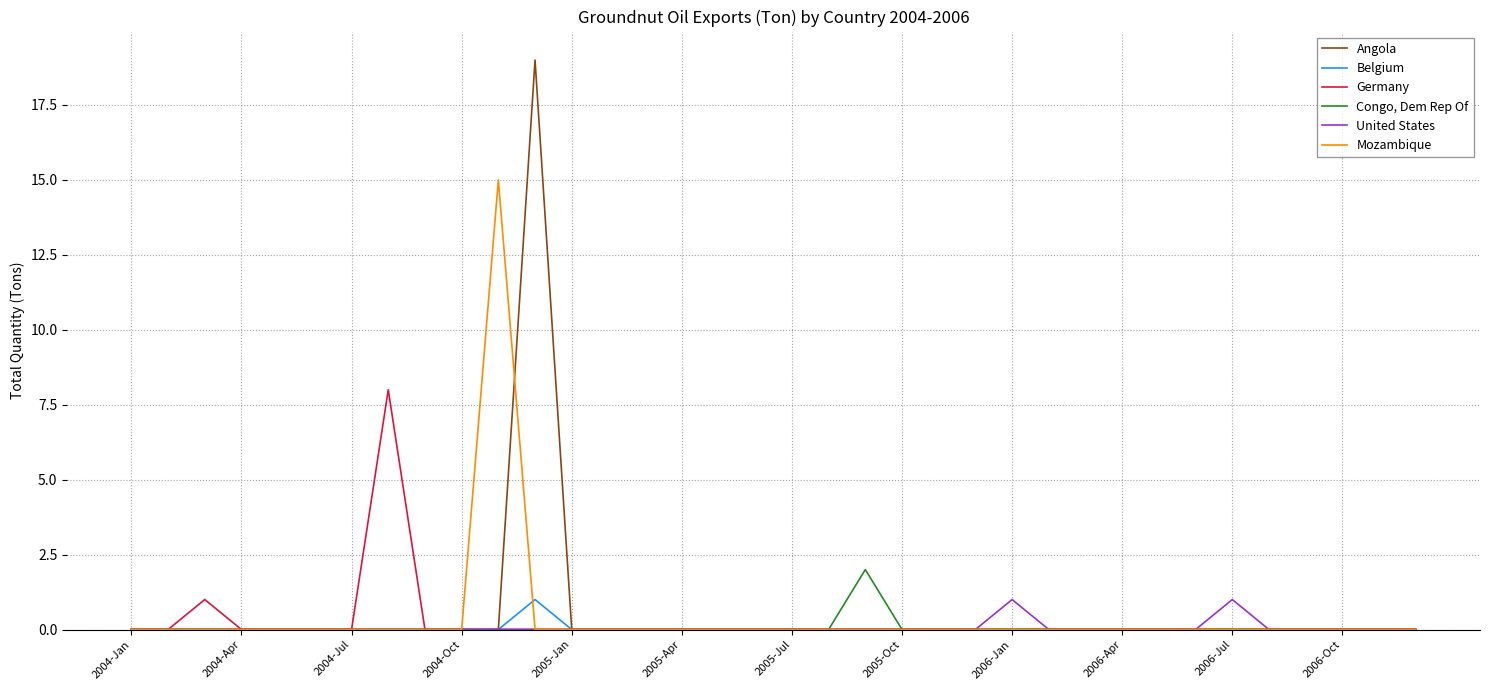

What is the greatest value displayed?

19